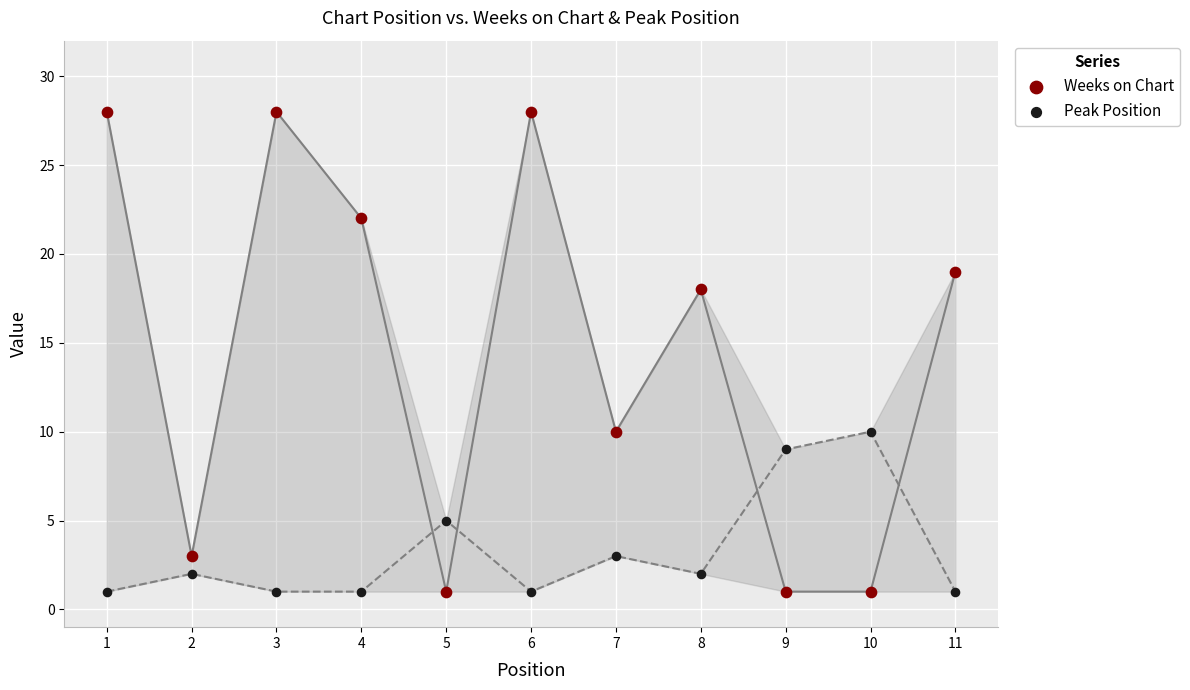

Which series contains the highest Y value?

Weeks on Chart